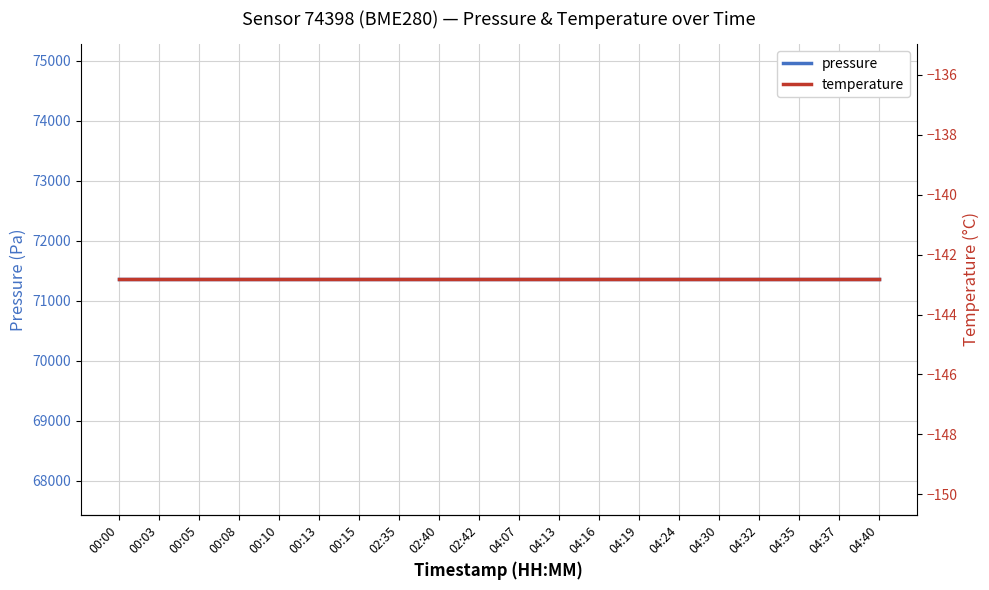

What is the total value across all series at 00:00?

71211.1